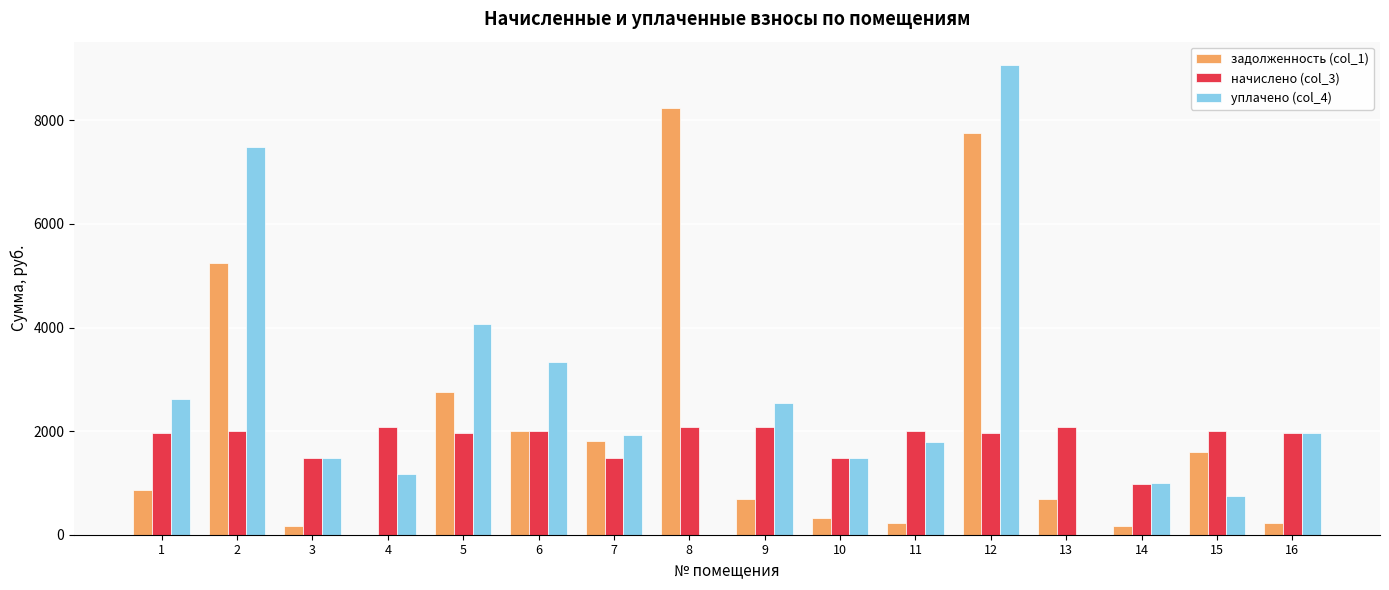

The value of начислено (col_3) at 2 is 3258.9. True or false?

False